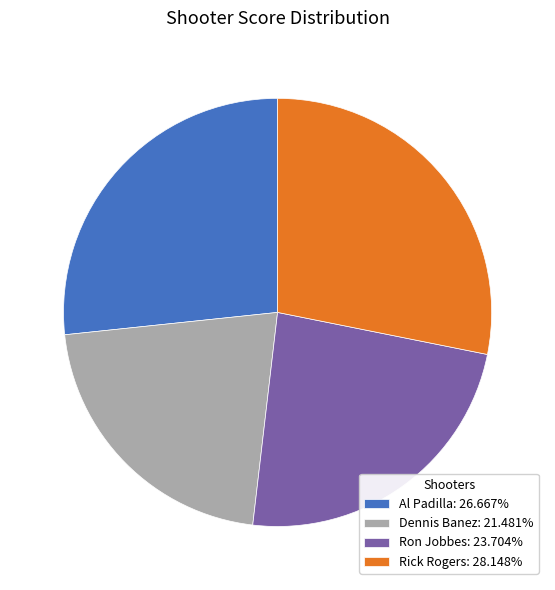

Count the number of slices in the pie.

4